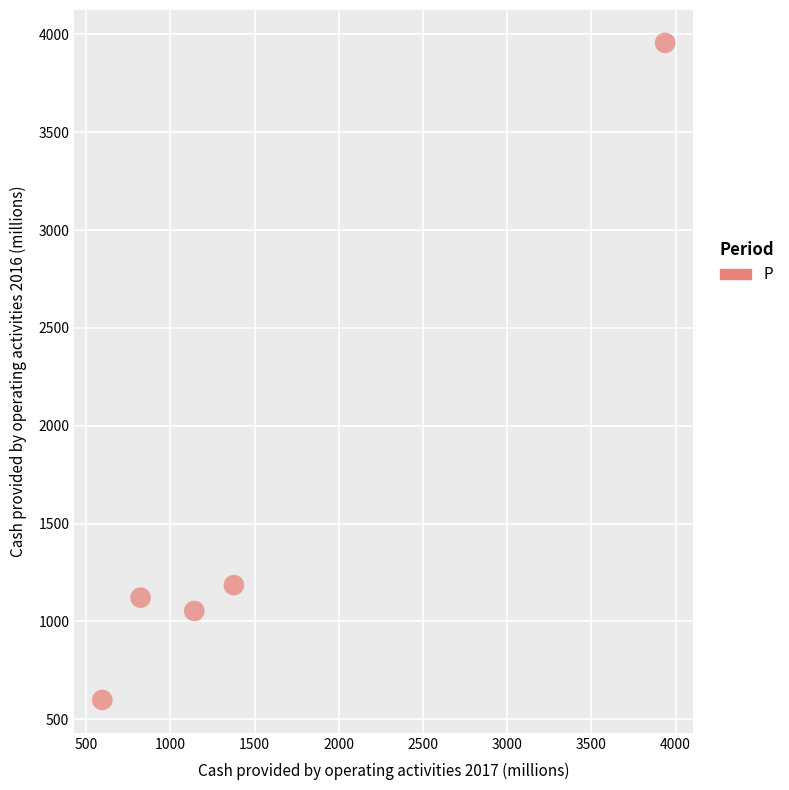

What is the average Y value?

1583